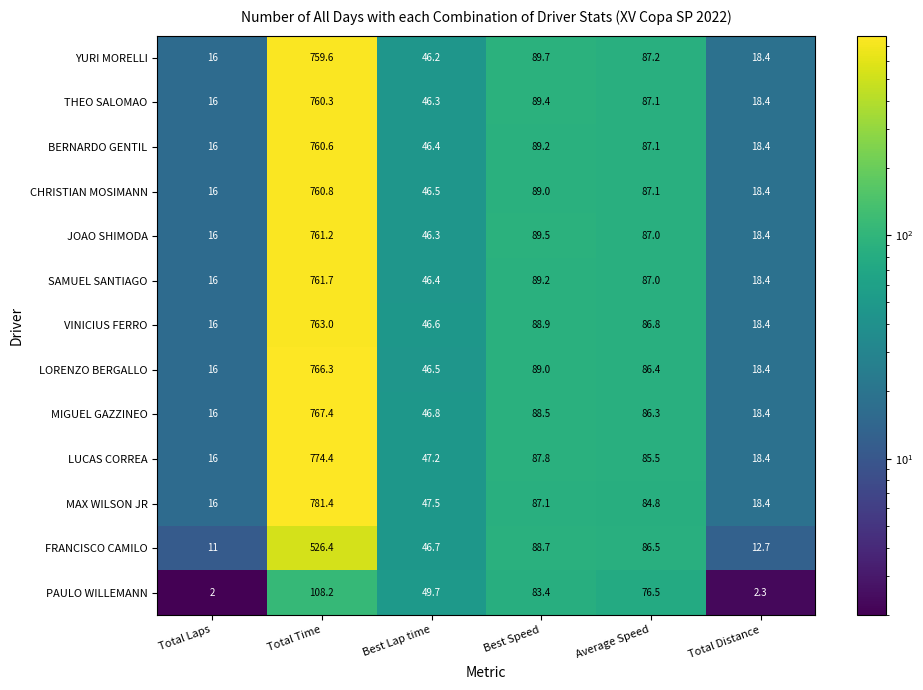

At which label is YURI MORELLI closest to 387?

Best Speed